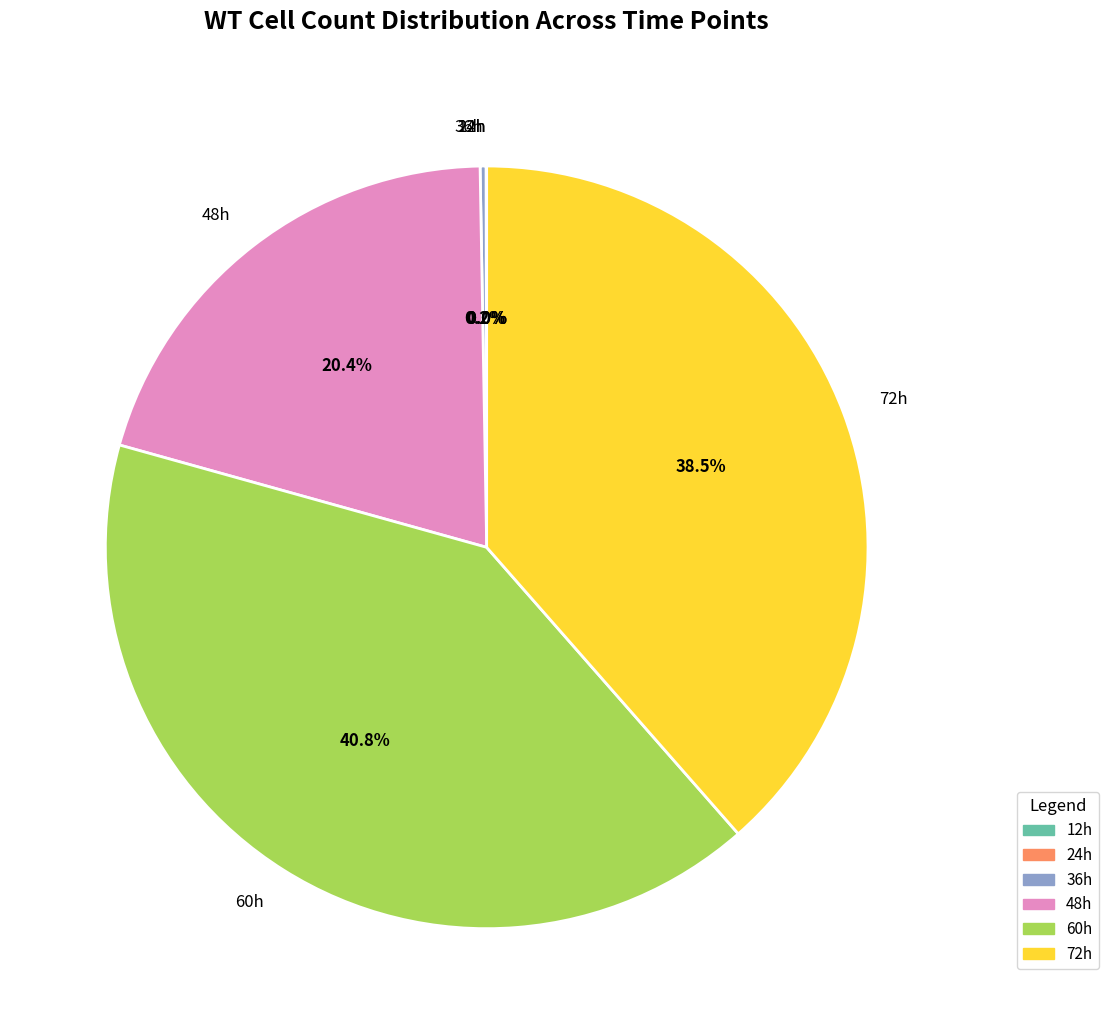

Does 60h account for over 50% of the chart?

No